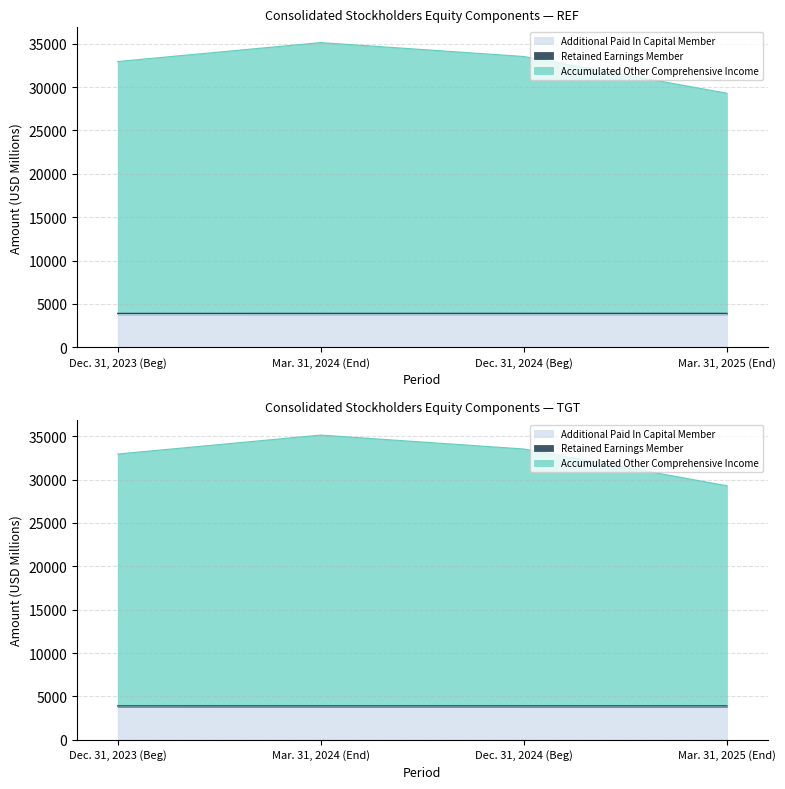

Where is Additional Paid In Capital Member nearest to the value 3801?

Dec. 31, 2023 (Beg)